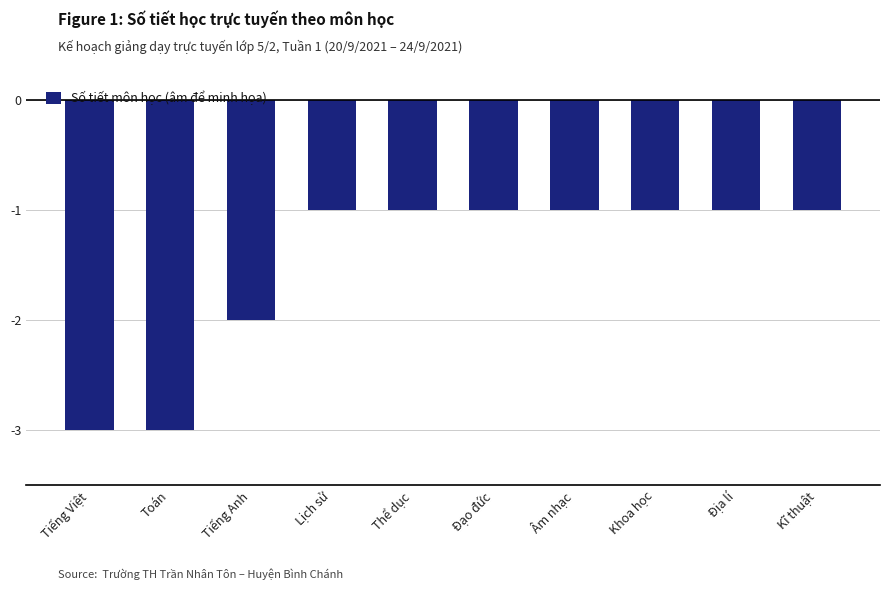

Reading left to right, extract all data points from this chart.

-3	-3	-2	-1	-1	-1	-1	-1	-1	-1